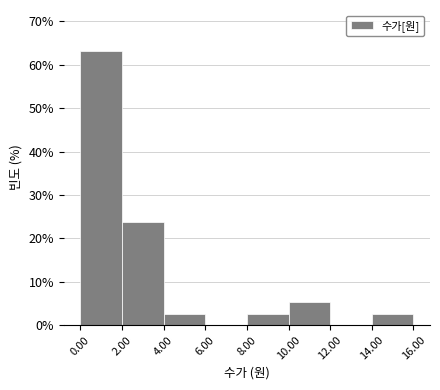

Reading right to left, transcribe all the data shown in this chart.

14.00=2.6	12.00=0.0	10.00=5.3	8.00=2.6	6.00=0.0	4.00=2.6	2.00=23.7	0.00=63.2